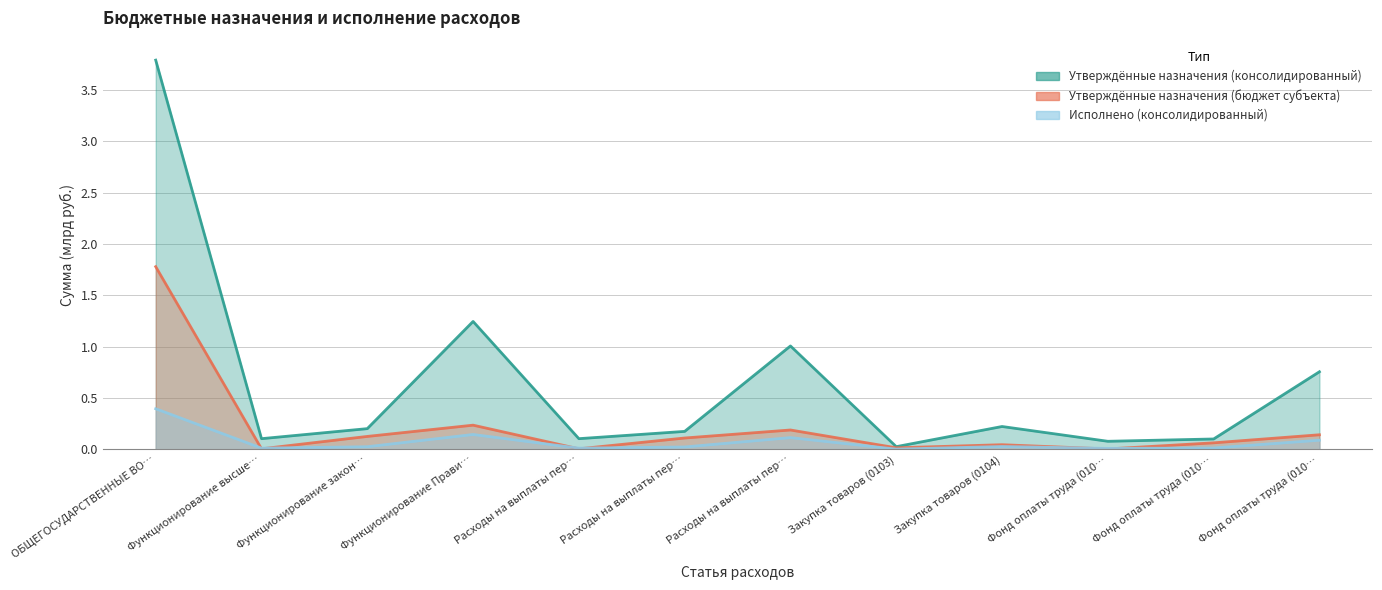

Which category has the highest value in the Исполнено (консолидированный) series?

ОБЩЕГОСУДАРСТВЕННЫЕ ВО…